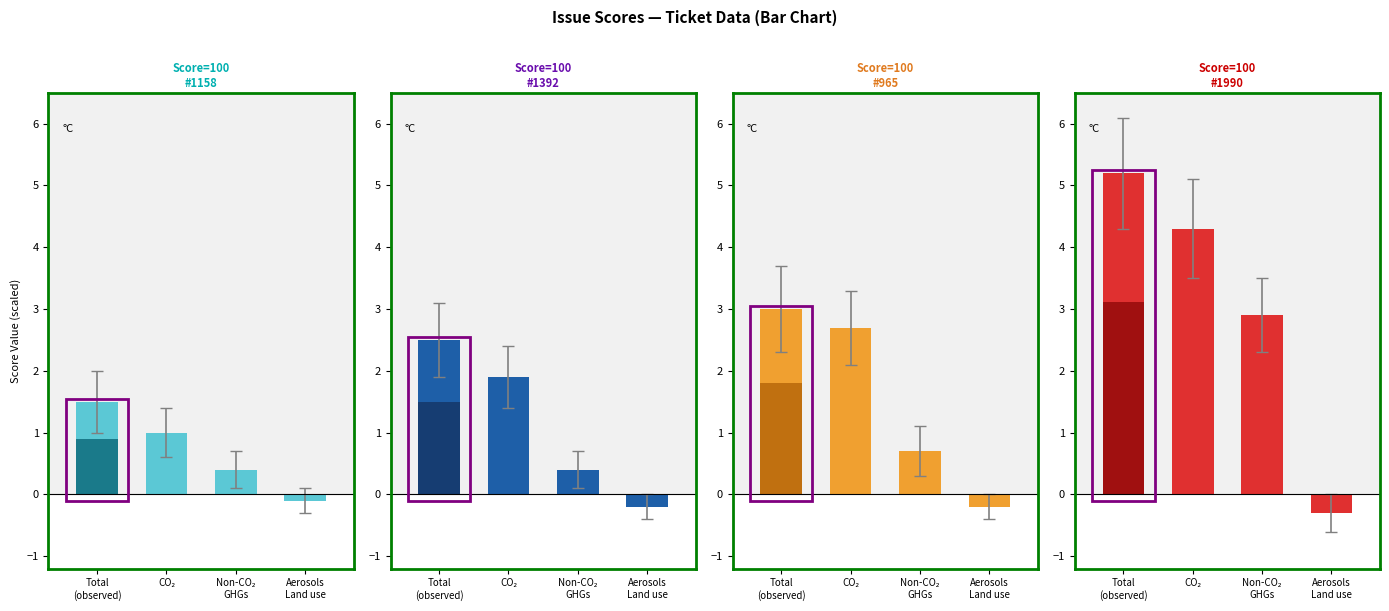

How many bars are there in each group?

4